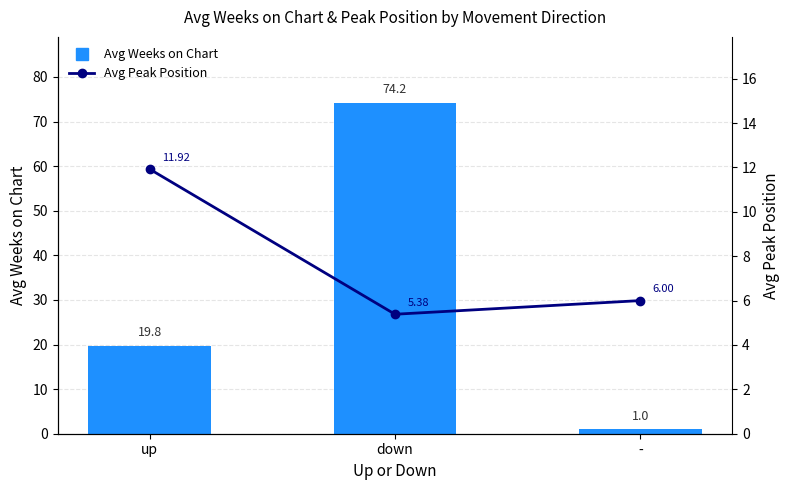

What is the difference between the maximum and second lowest values in the Avg Weeks on Chart series?

54.4